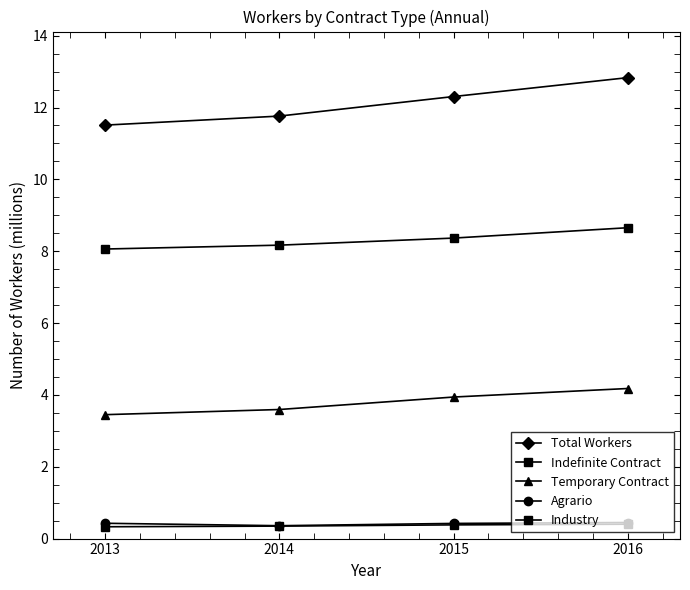

Reading left to right, extract all data points from this chart.

Total Workers: 2013=11.5	2014=11.8	2015=12.3	2016=12.8
Indefinite Contract: 2013=8.1	2014=8.2	2015=8.4	2016=8.7
Temporary Contract: 2013=3.4	2014=3.6	2015=3.9	2016=4.2
Agrario: 2013=0.4	2014=0.4	2015=0.4	2016=0.4
Industry: 2013=0.3	2014=0.3	2015=0.4	2016=0.4